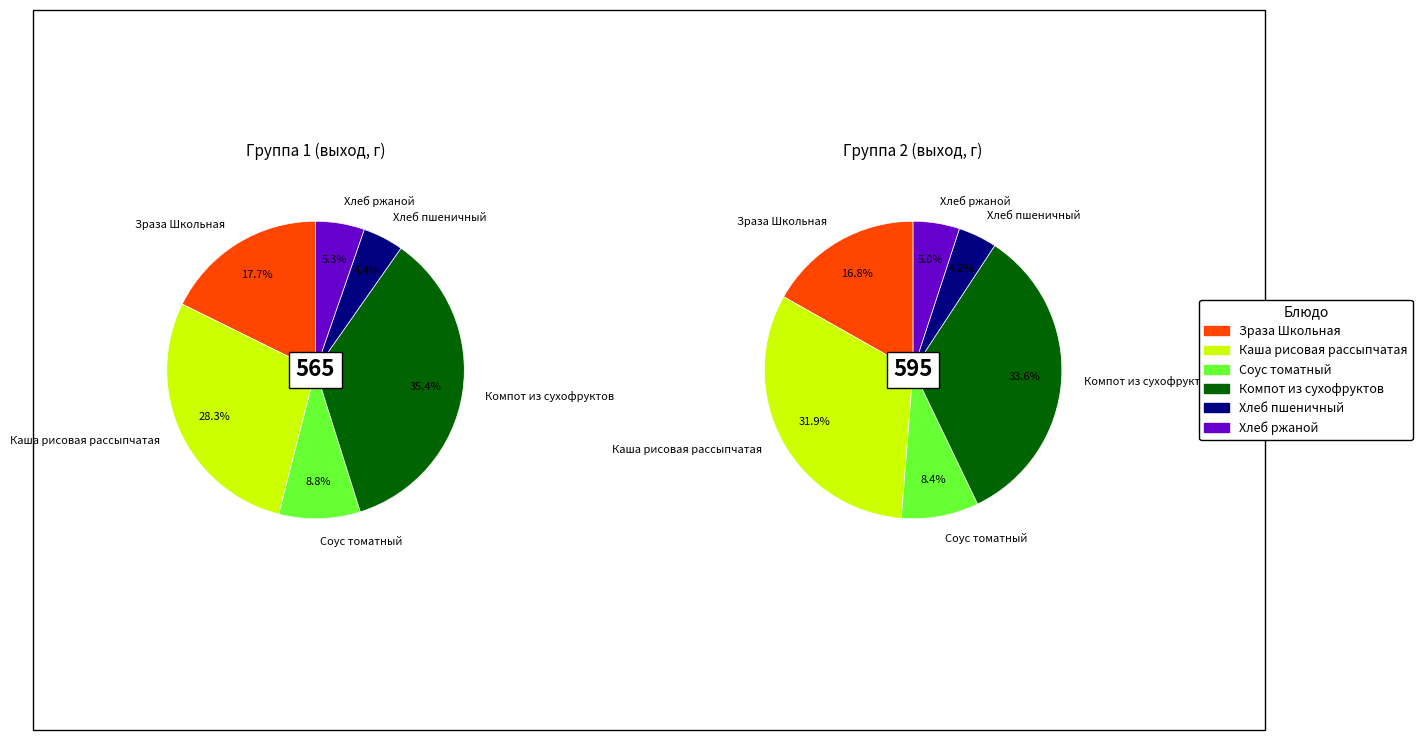

To the nearest percent, what percentage of the pie is Компот из сухофруктов?

35%